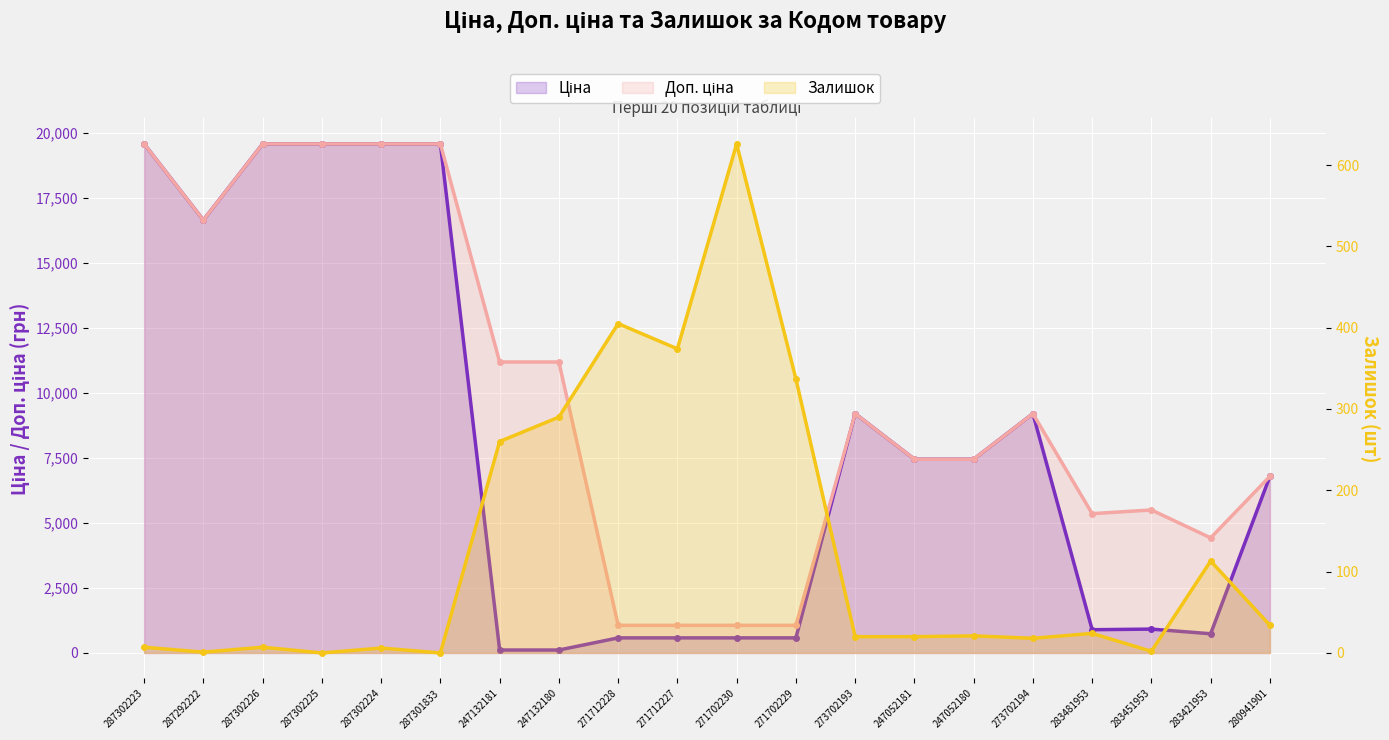

How many data points in Доп. ціна are above 9196?

10